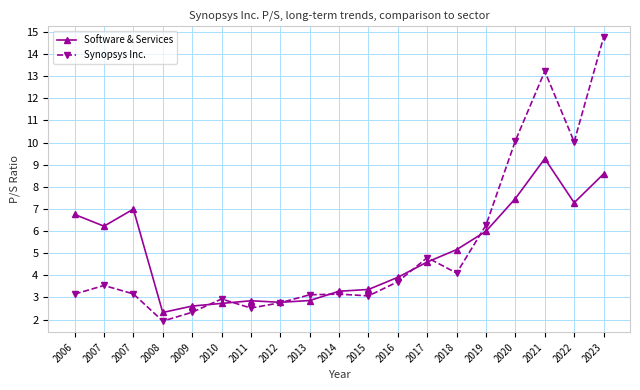

Reading left to right, list all the values displayed in this chart.

Software & Services: 6.8	6.2	7.0	2.3	2.6	2.7	2.9	2.8	2.9	3.3	3.4	3.9	4.6	5.2	6.0	7.5	9.3	7.3	8.6
Synopsys Inc.: 3.1	3.5	3.2	1.9	2.3	2.9	2.5	2.8	3.1	3.1	3.1	3.7	4.8	4.1	6.3	10.1	13.2	10.0	14.8